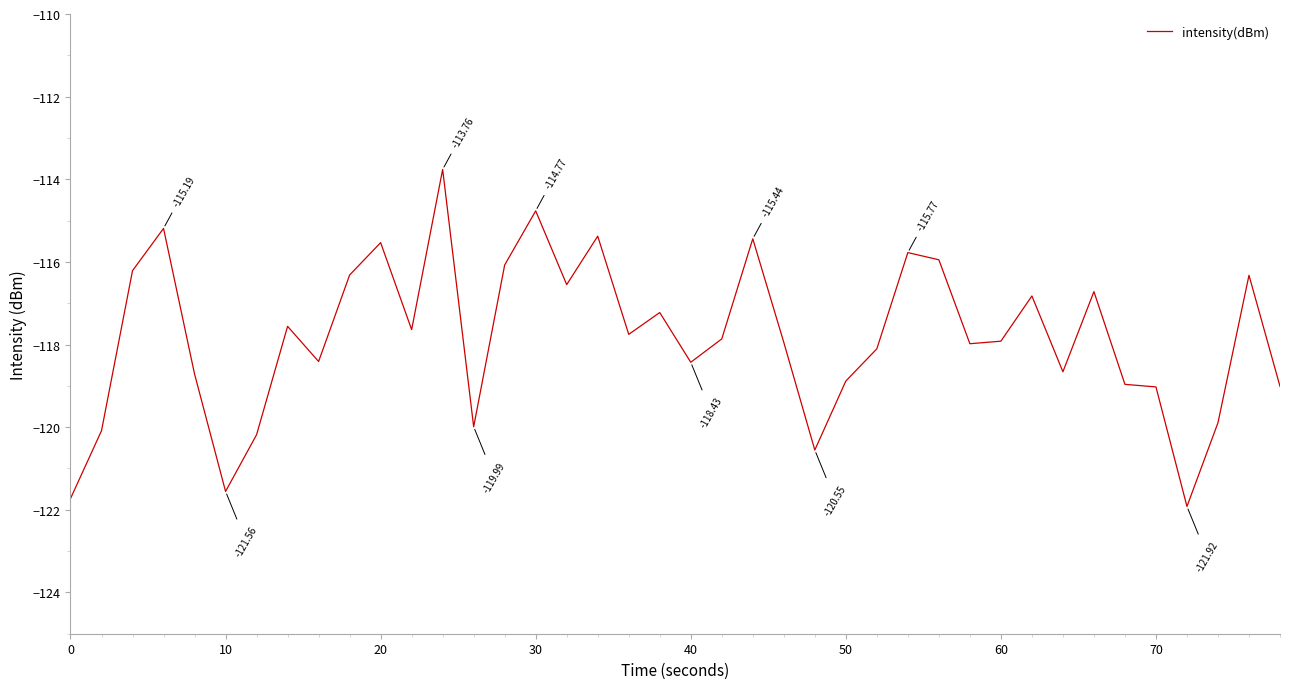

What is the difference between the maximum and minimum values?

8.2